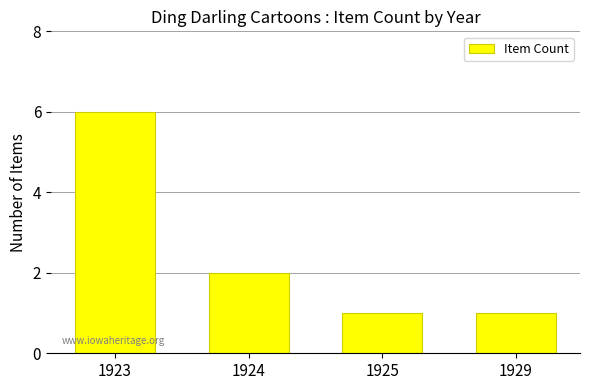

Reading right to left, list all the values displayed in this chart.

1	1	2	6